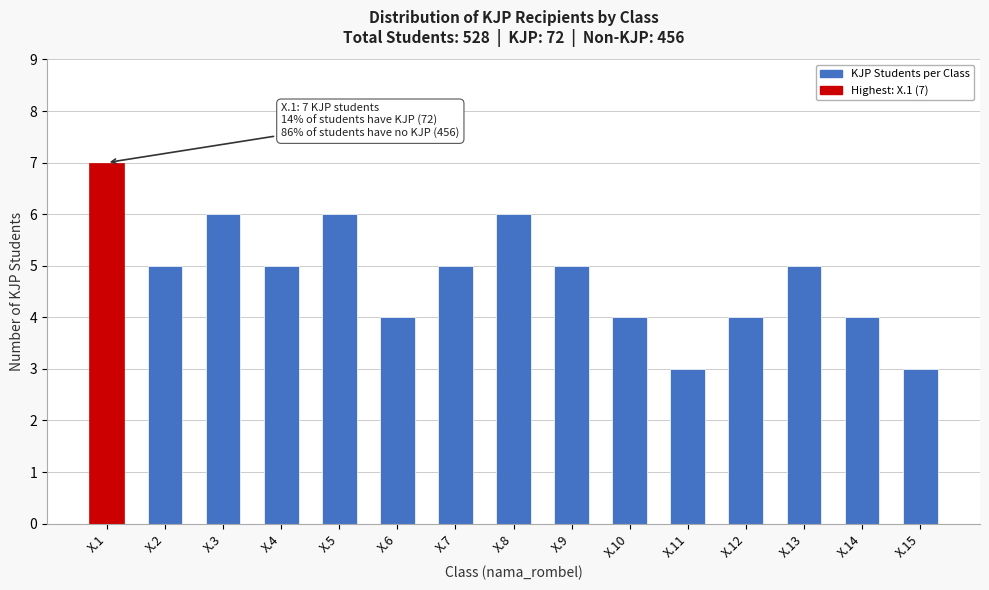

Reading right to left, what are all the values shown in this chart?

X.15=3	X.14=4	X.13=5	X.12=4	X.11=3	X.10=4	X.9=5	X.8=6	X.7=5	X.6=4	X.5=6	X.4=5	X.3=6	X.2=5	X.1=7